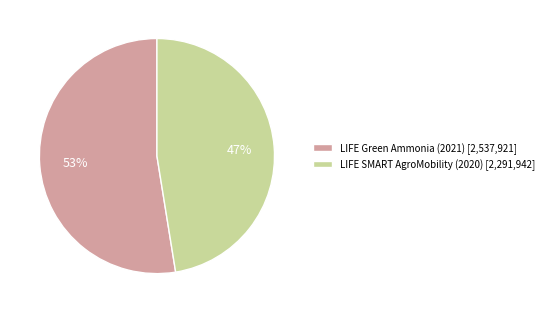

How many slices are in this pie chart?

2